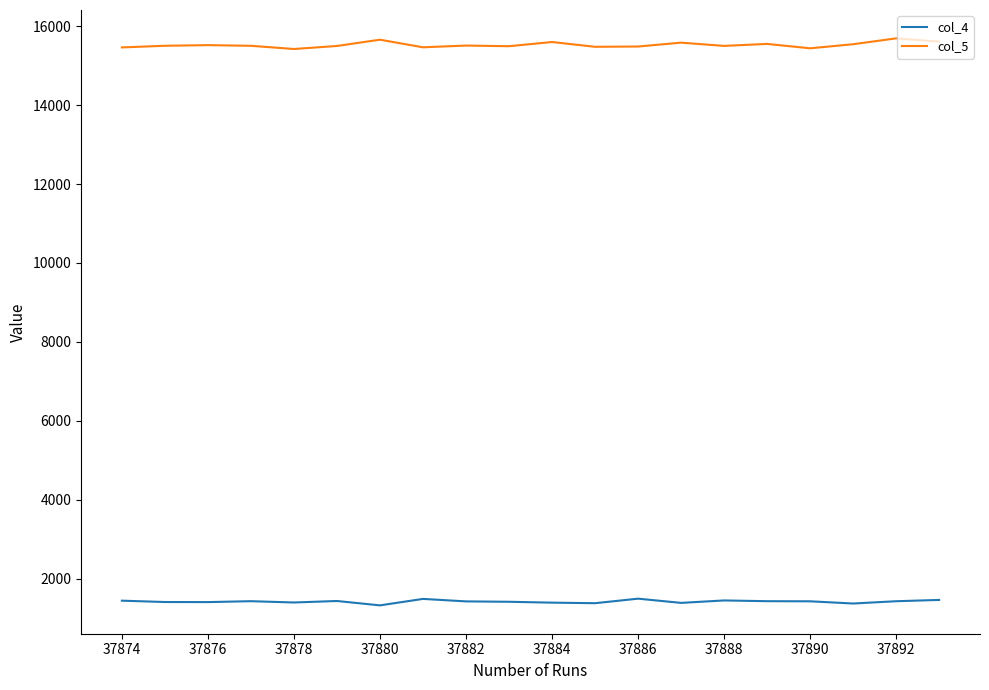

True or false: col_5 and col_4 cross at least once.

False